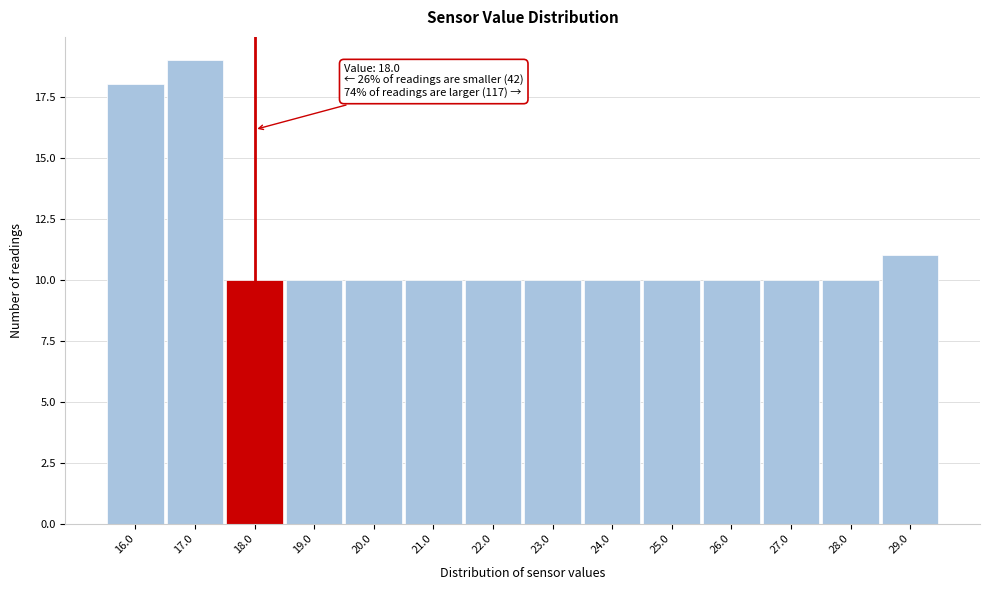

Which range on the x-axis has the tallest bar?

16.5 to 17.5